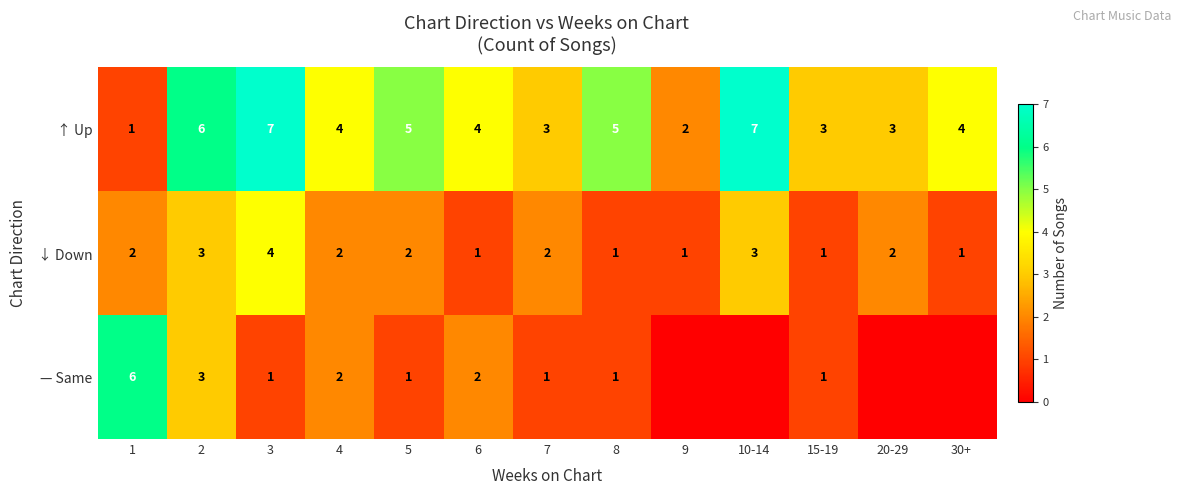

Count the ↑ Up values in the range 3 to 5.

8